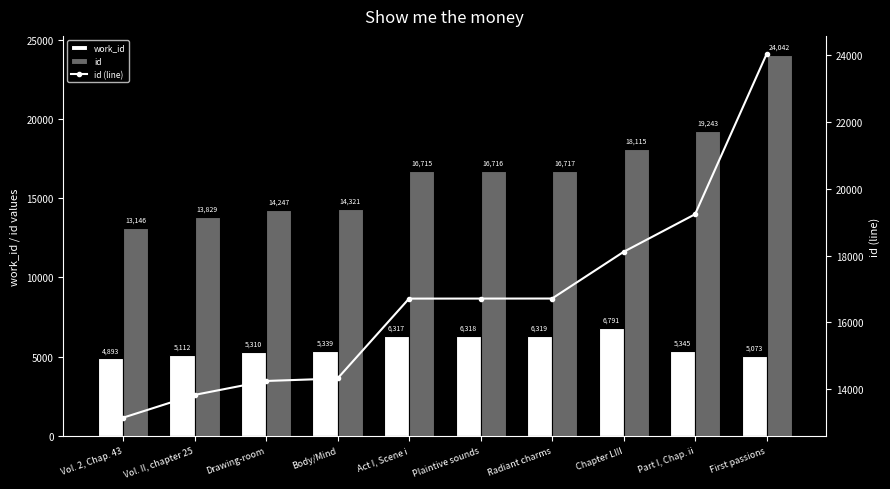

At which label does id (line) reach its peak?

First passions